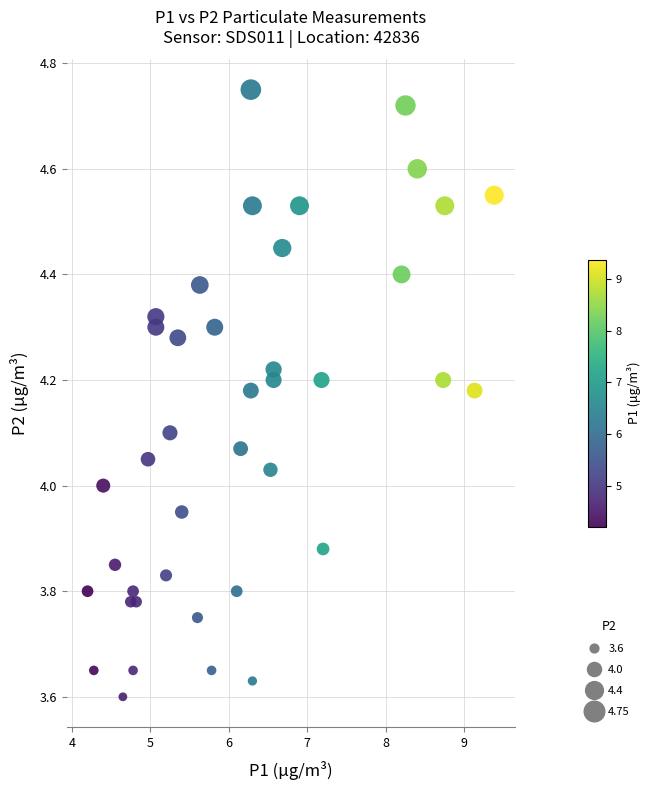

What is the range of X values (max minus min)?

5.2